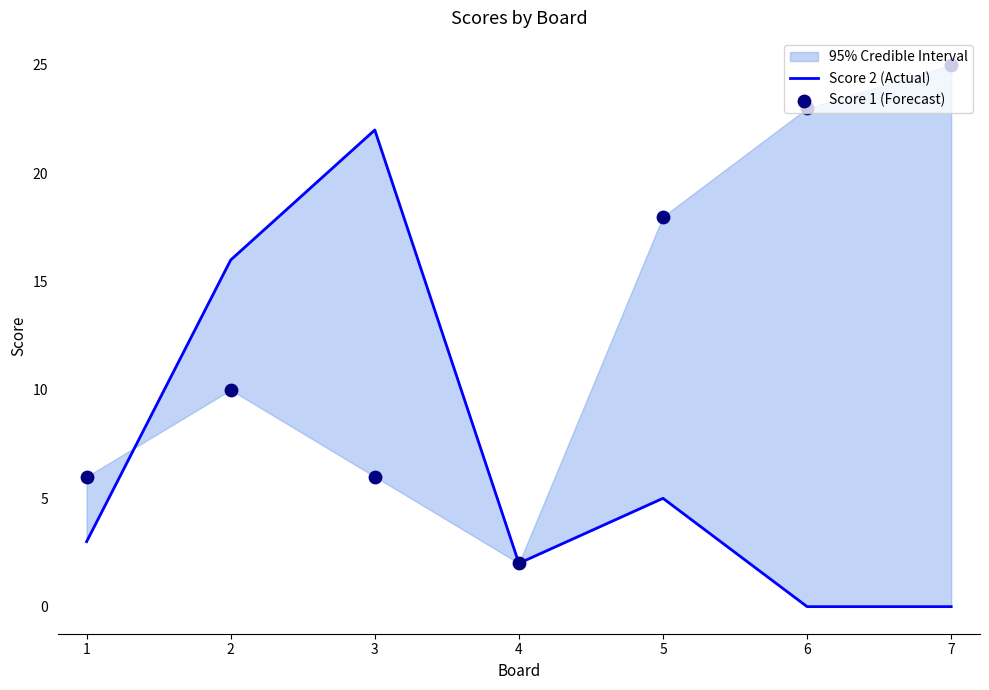

Is the value of Score 1 (Forecast) at 2 greater than the value of Score 2 (Actual) at 7?

Yes